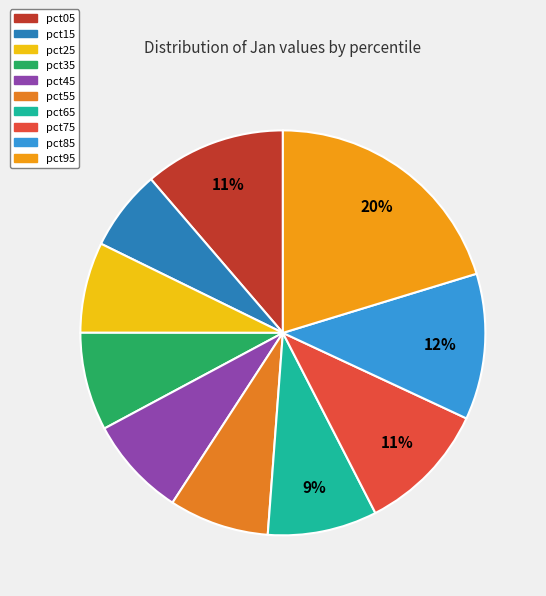

Count the number of slices in the pie.

10